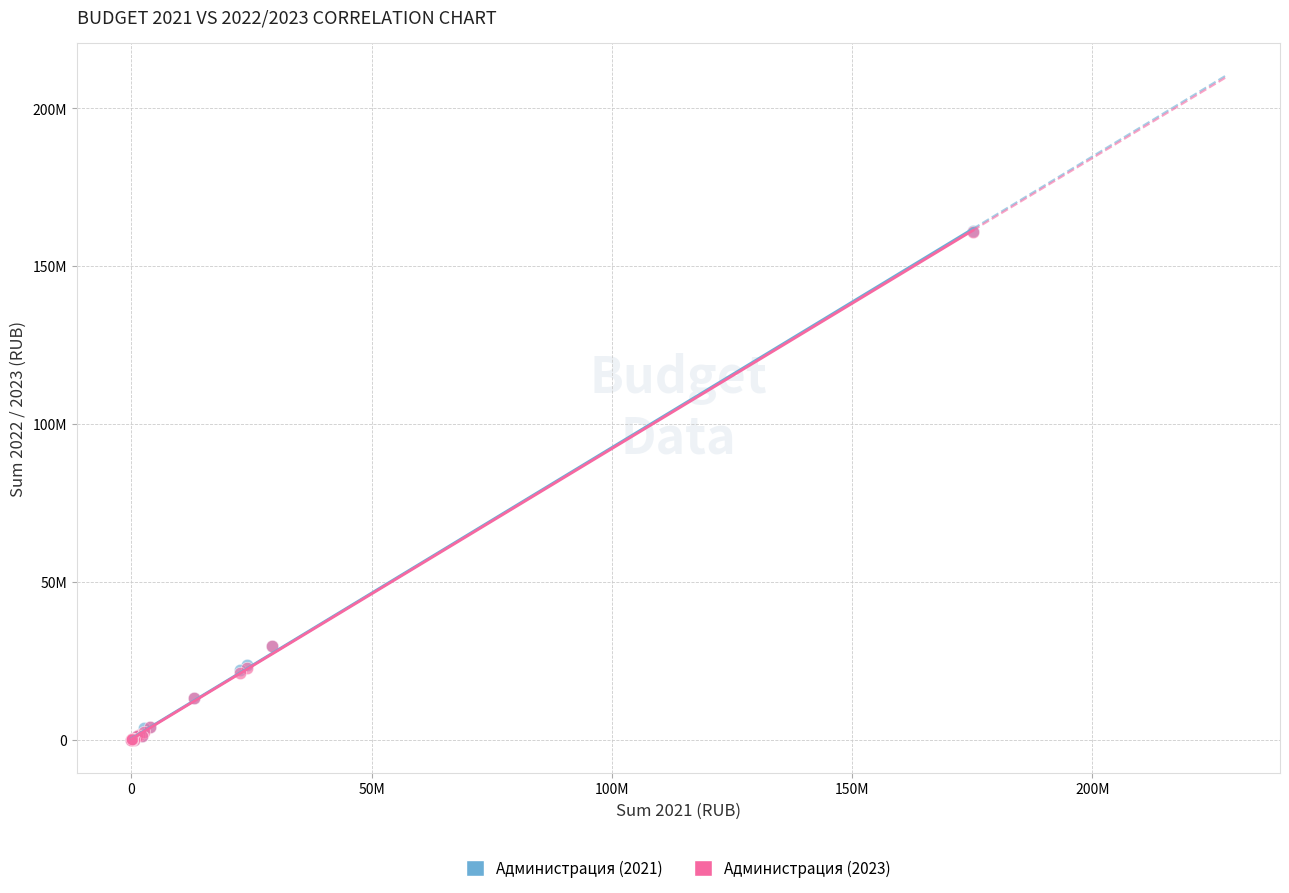

What are all the series names shown in the legend?

Администрация (2021), Администрация (2023)